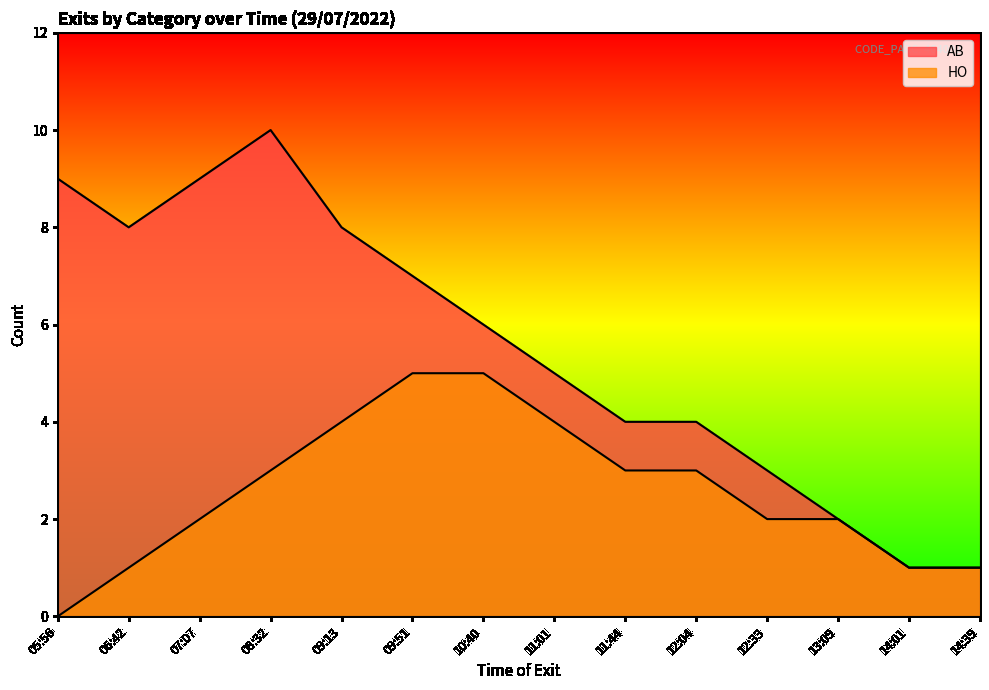

Where does the HO series first go above 3?

09:13